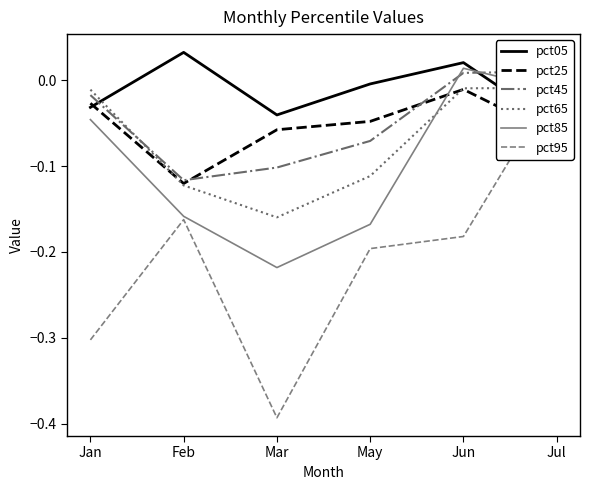

Which has a higher value, Feb or Jan?

Feb